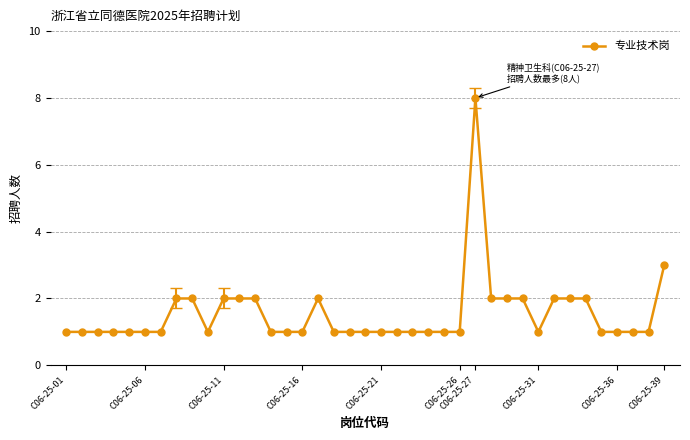

What is the sum of all values?

60